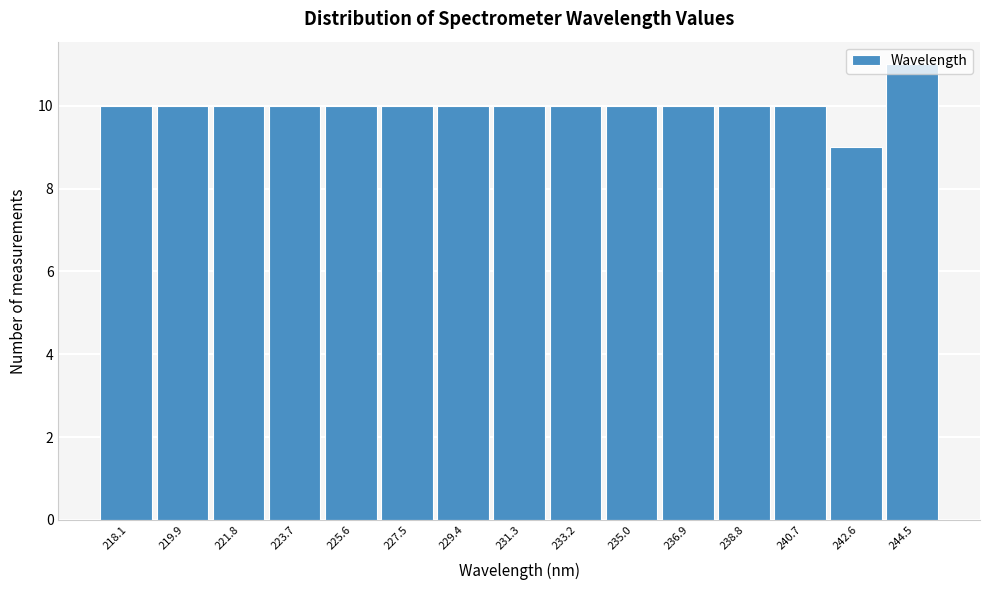

At which category does the chart reach its minimum across all series?

242.6